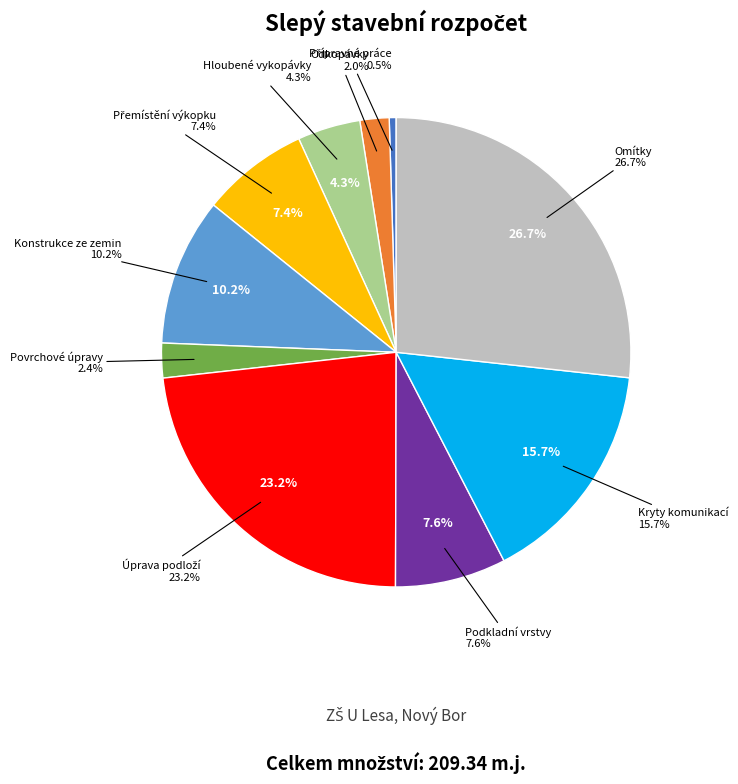

Is there any slice that represents more than half of the pie?

No